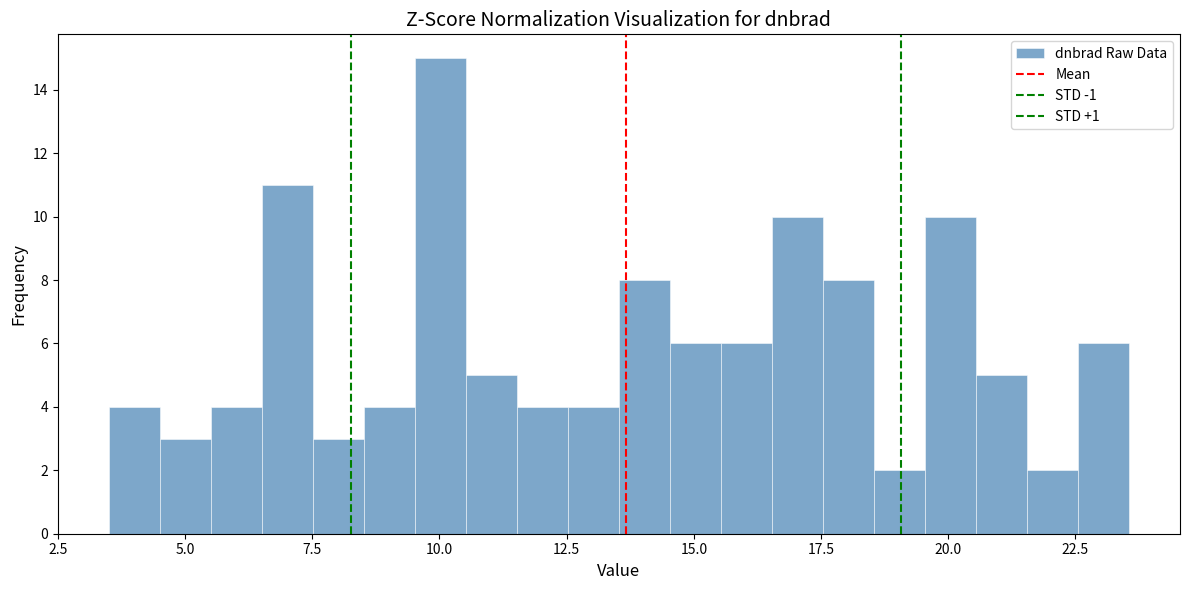

Read against the x-axis, roughly where is the centre of the tallest bar?

10.0